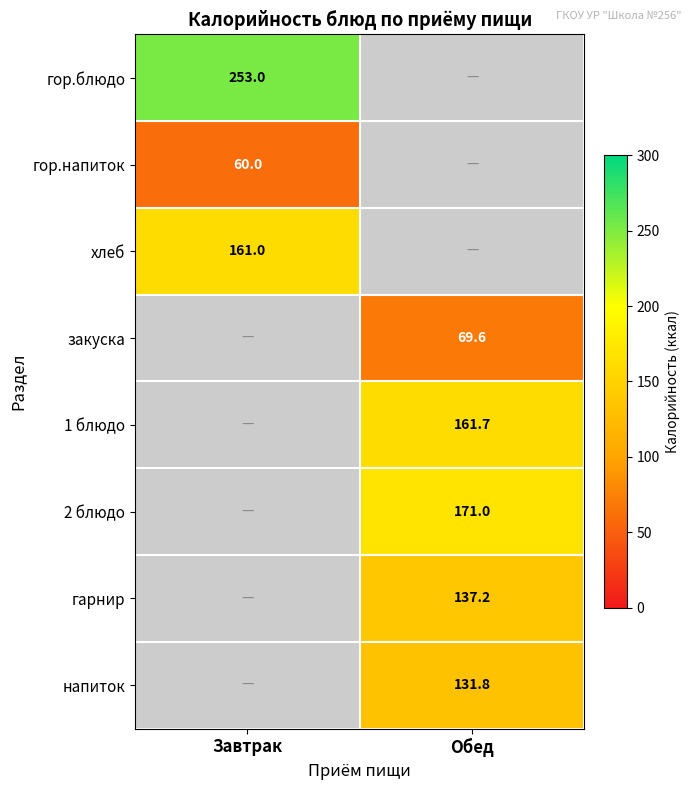

At which category does the chart reach its peak across all series?

Завтрак